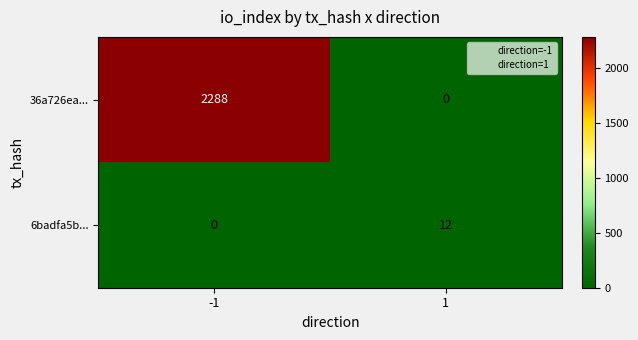

Reading left to right, transcribe all the data shown in this chart.

36a726ea...: 2288	0
6badfa5b...: 0	12